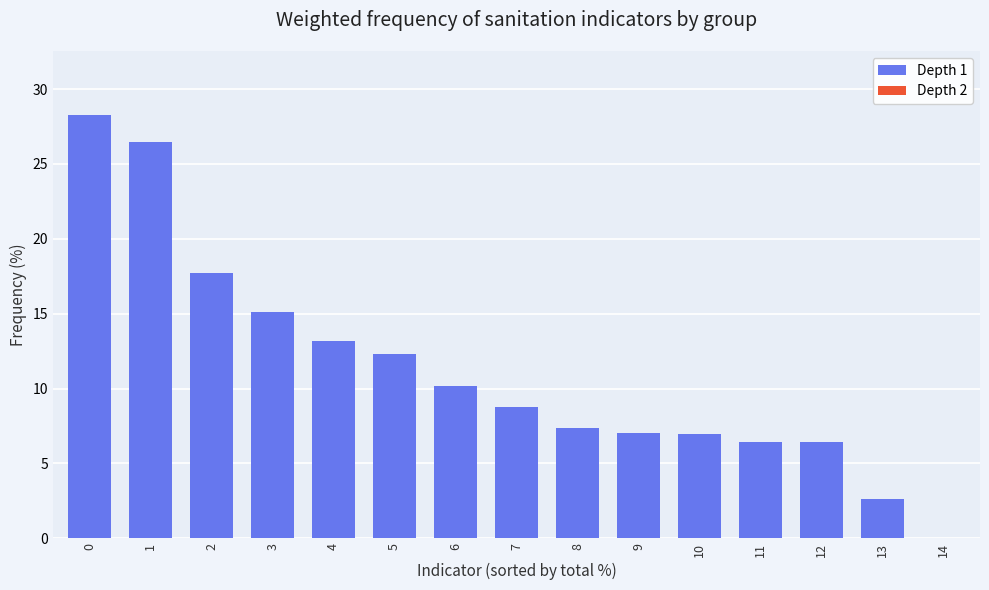

What is the sum of all values?

169.0